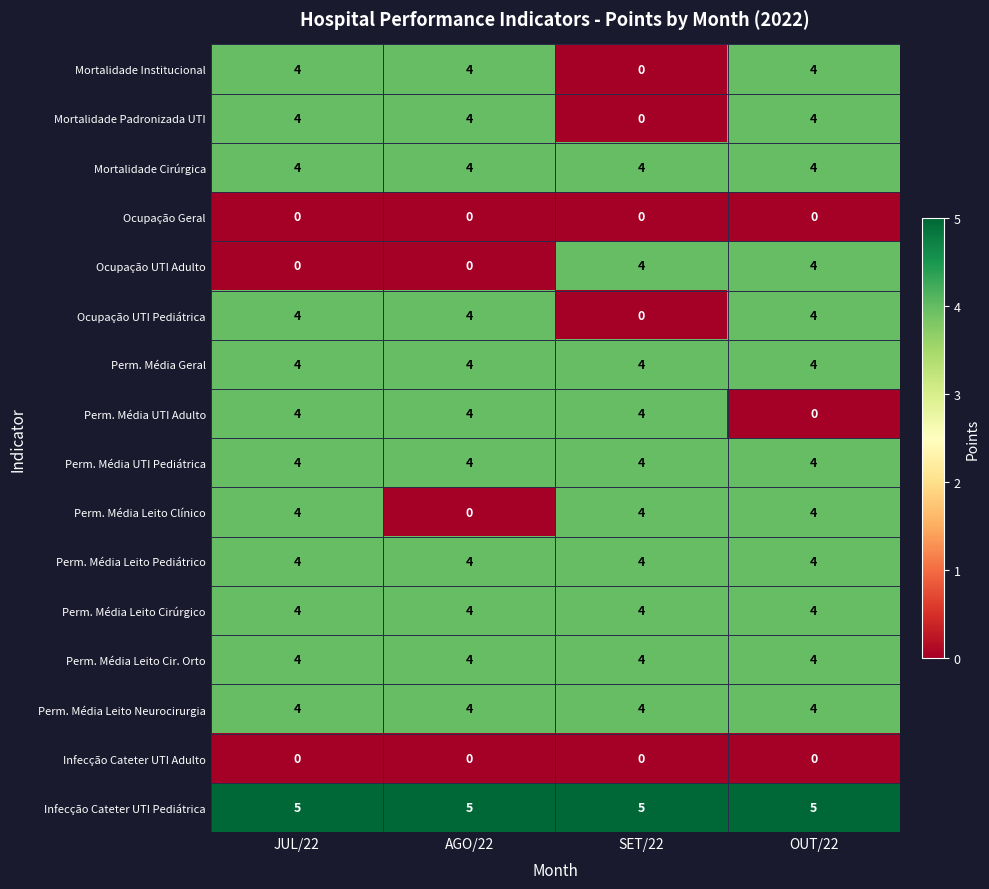

The value of Perm. Média UTI Pediátrica at SET/22 is 4. True or false?

True